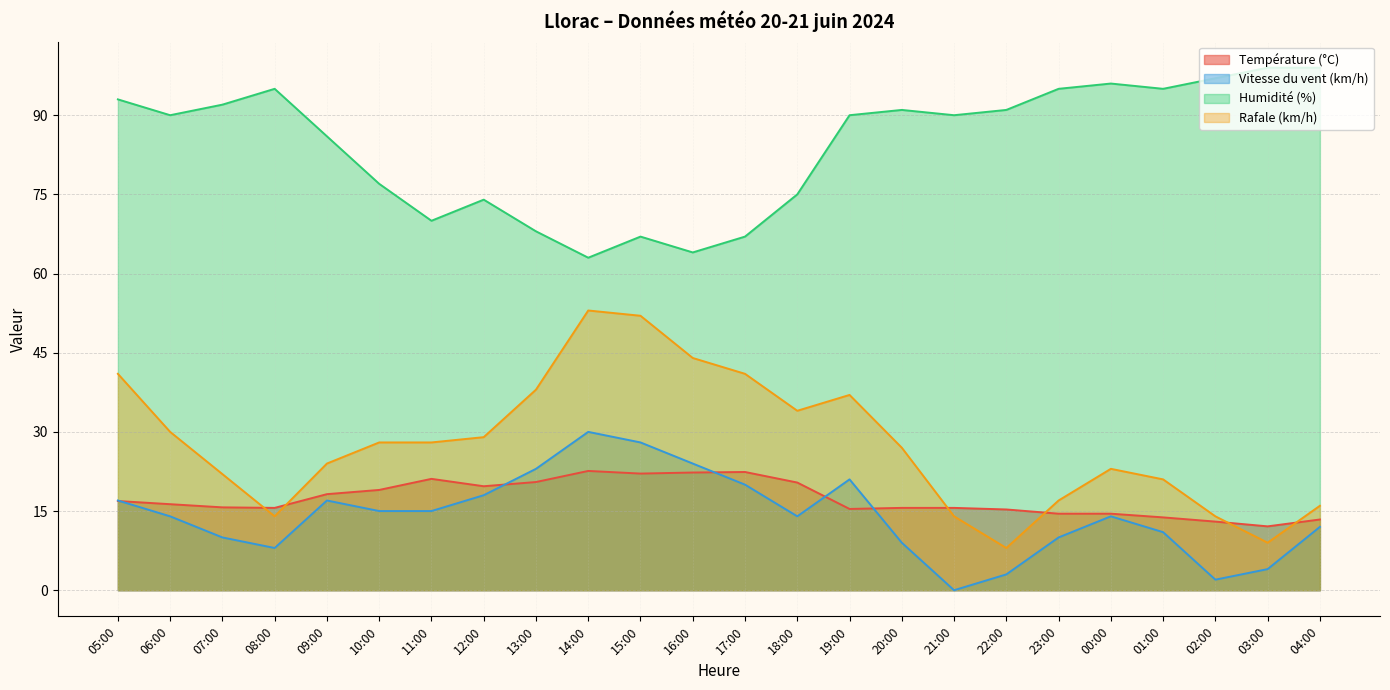

What is the maximum value shown in the chart?

99.0